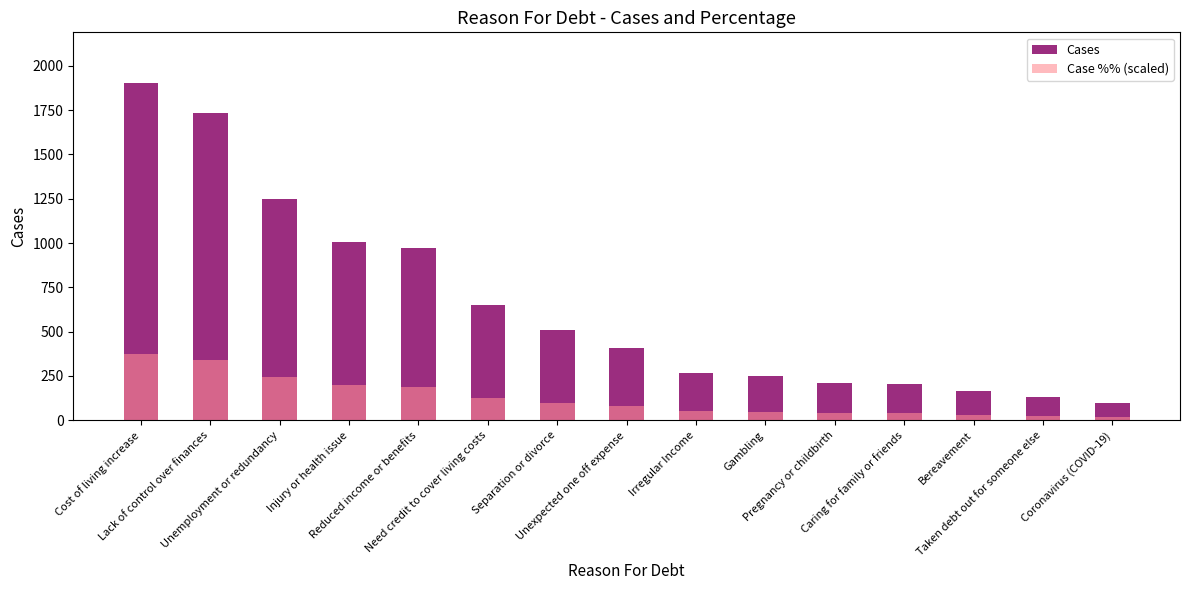

List the series in order of their peak value, lowest first.

Case %% (scaled), Cases